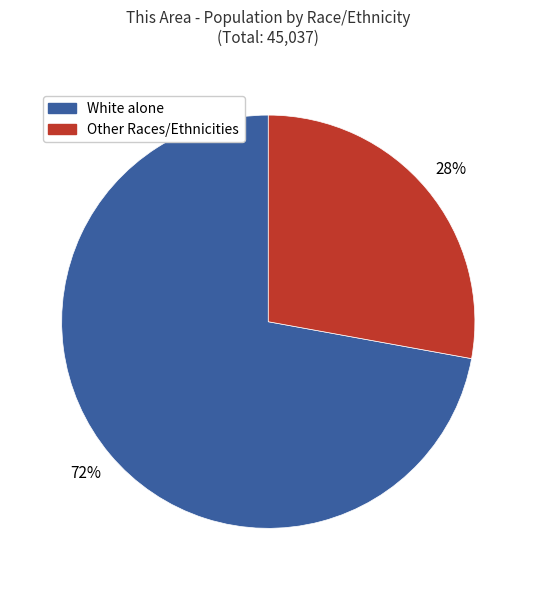

To the nearest percent, what is the average slice percentage?

50%